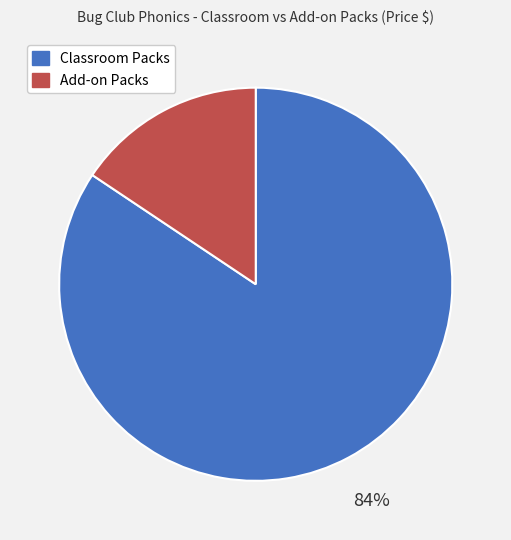

Rank the categories by value from highest to lowest.

Classroom Packs, Add-on Packs